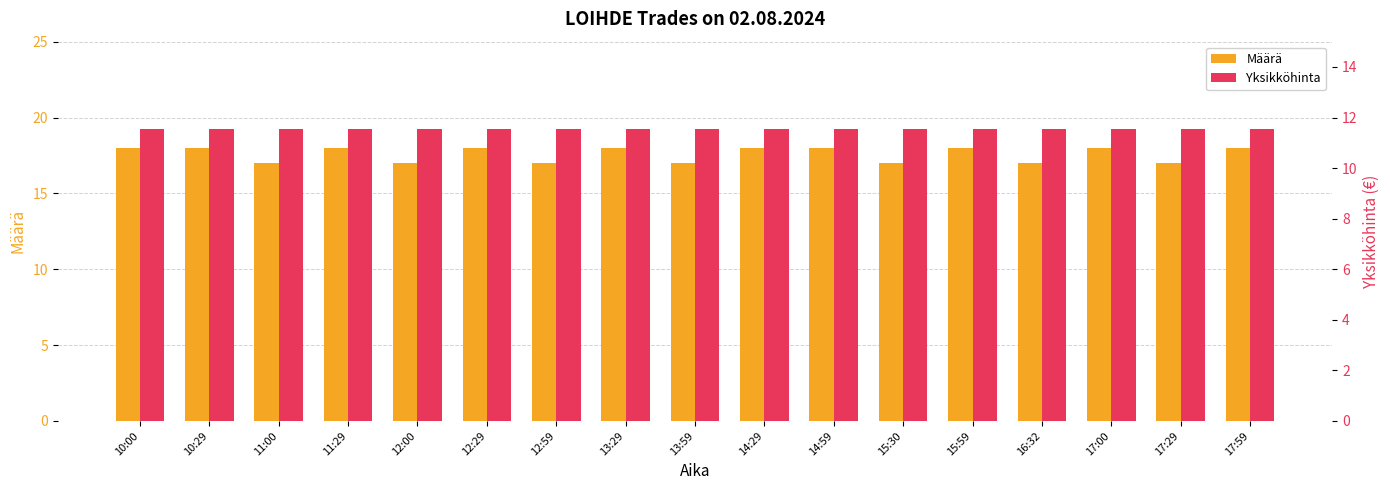

What is the difference between the Määrä values at 11:29 and 16:32?

1.0